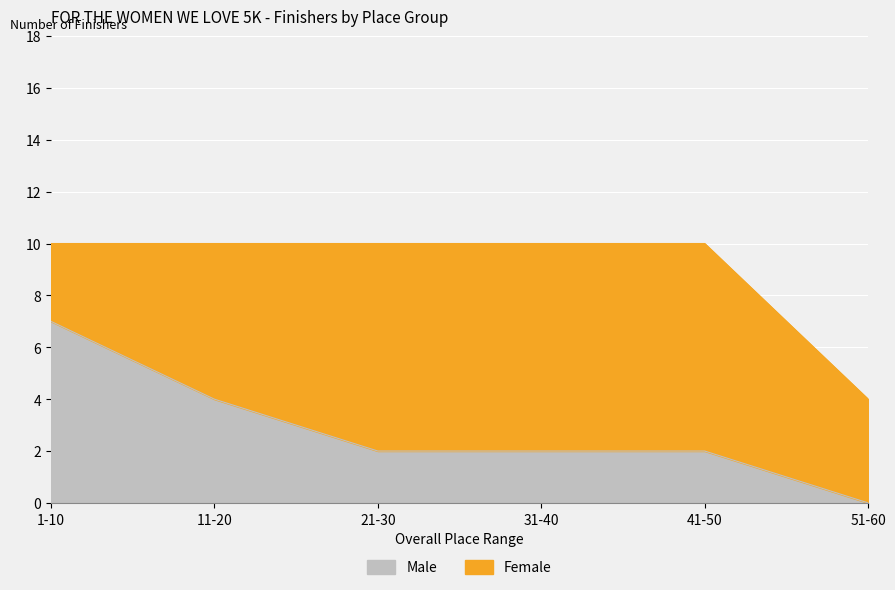

Which has a higher value, 51-60 or 11-20?

11-20